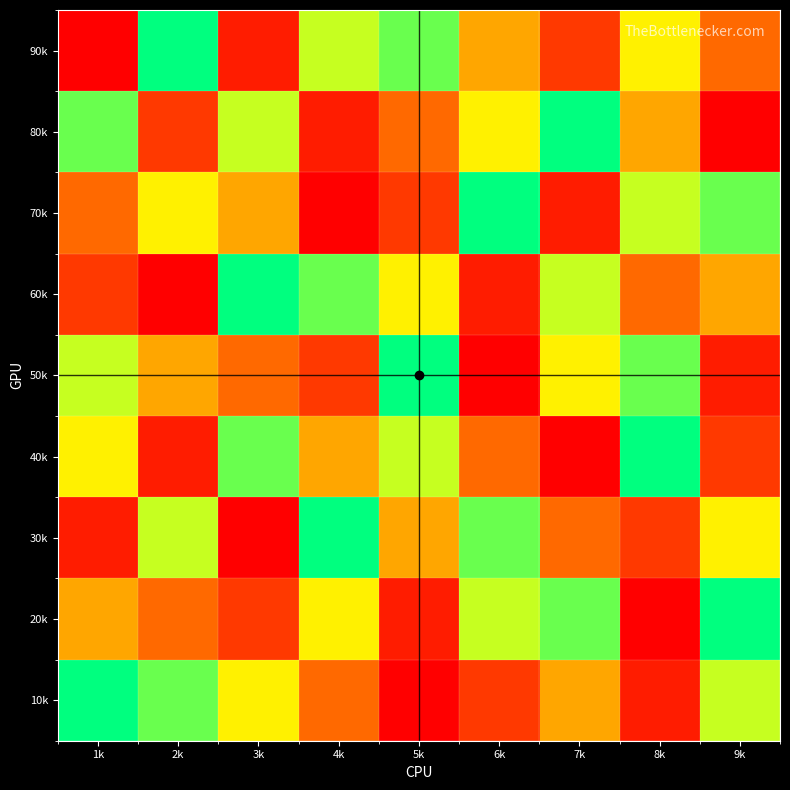

At which category does the chart reach its peak across all series?

2k